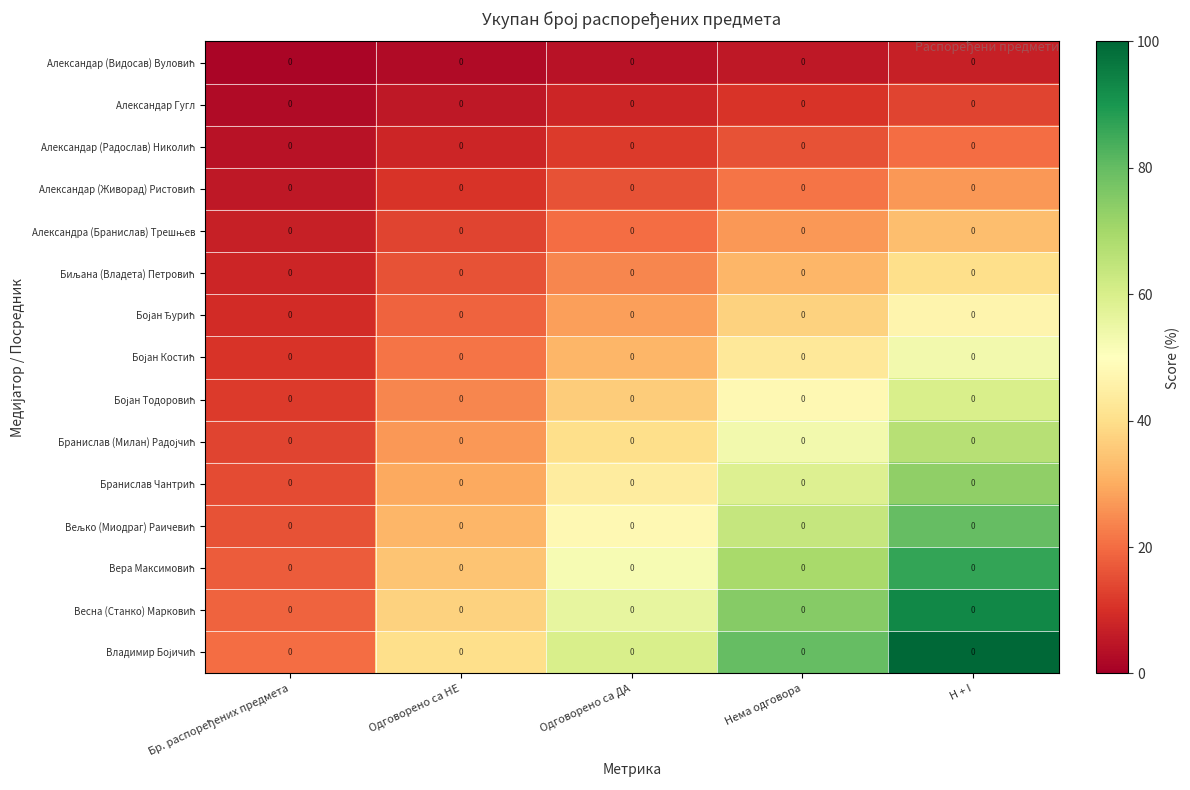

How many data points in Бранислав Чантрић are less than 43?

2